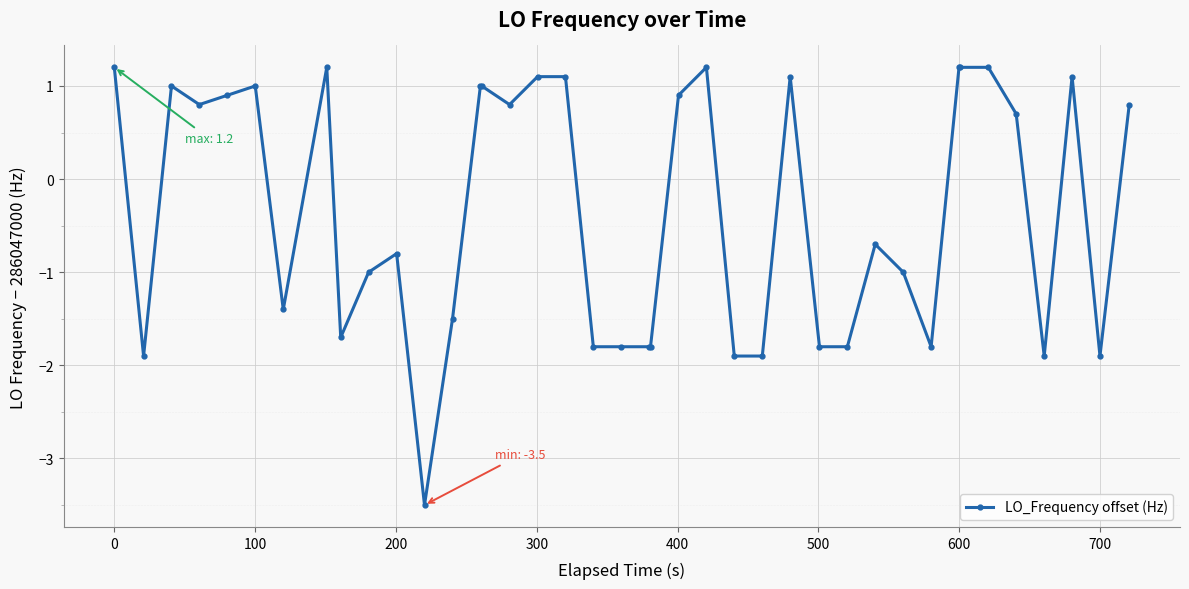

How many distinct data groups are displayed?

1